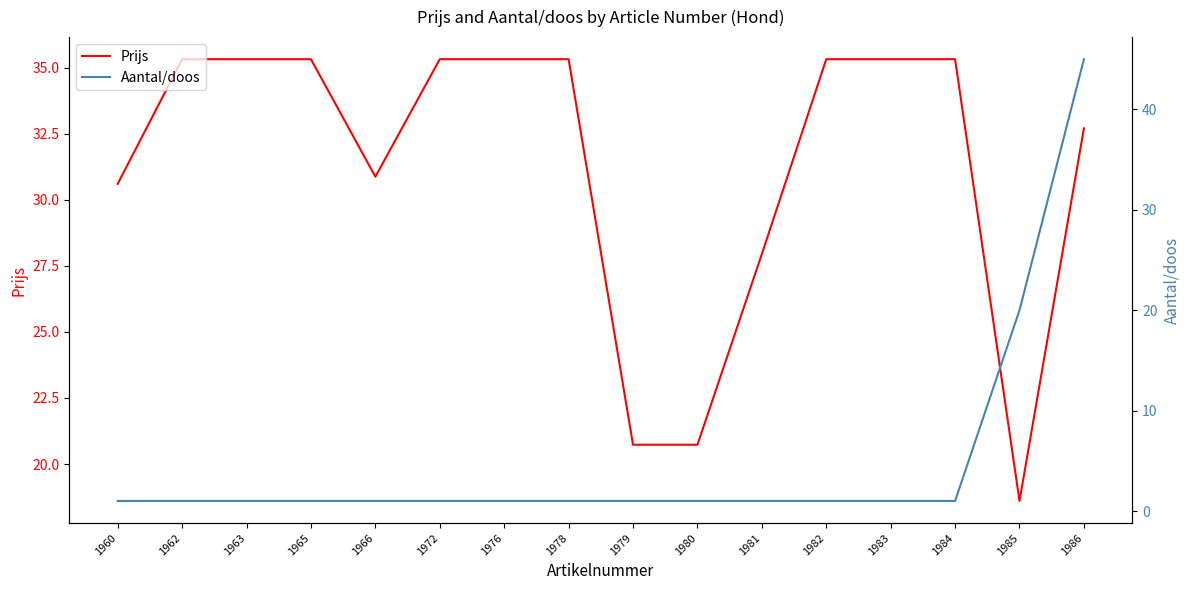

The value of Prijs at 1983 is 35.3. True or false?

True